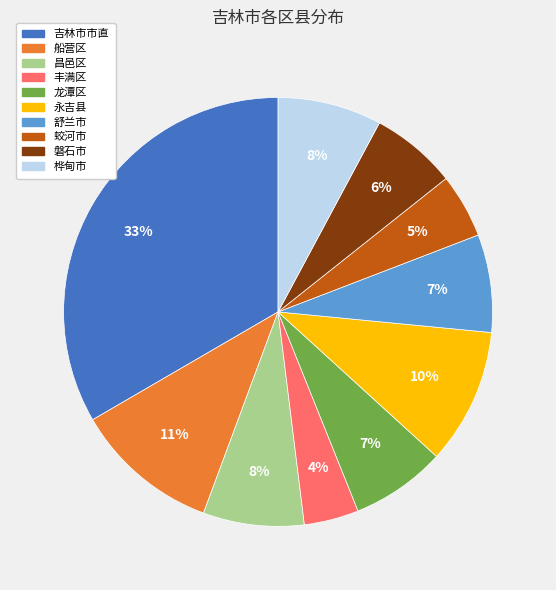

To the nearest percent, what percentage of the pie is 磐石市?

6%